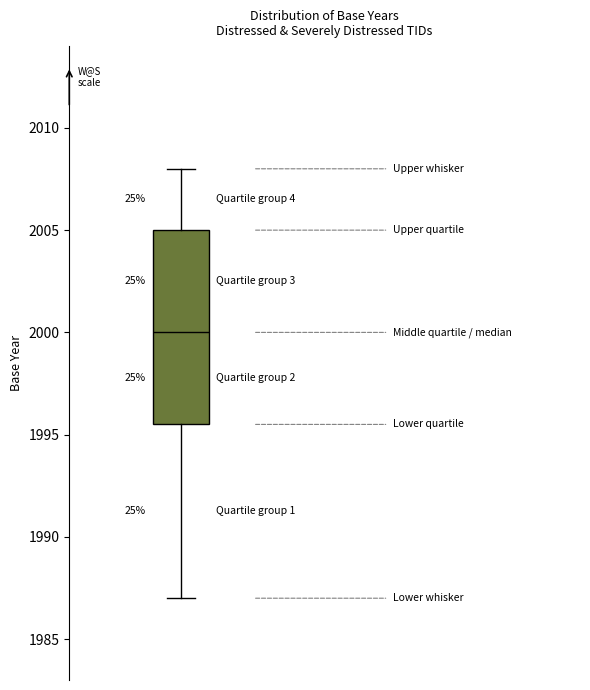

Read this box plot against the y-axis: the position of the median line, the range covered by the box, and the ends of both whiskers. The values are not printed on the chart, so give them approximately, as read against the axis.

median 2000.0, box 1995.5 to 2005.0, whiskers 1987.0 to 2008.0